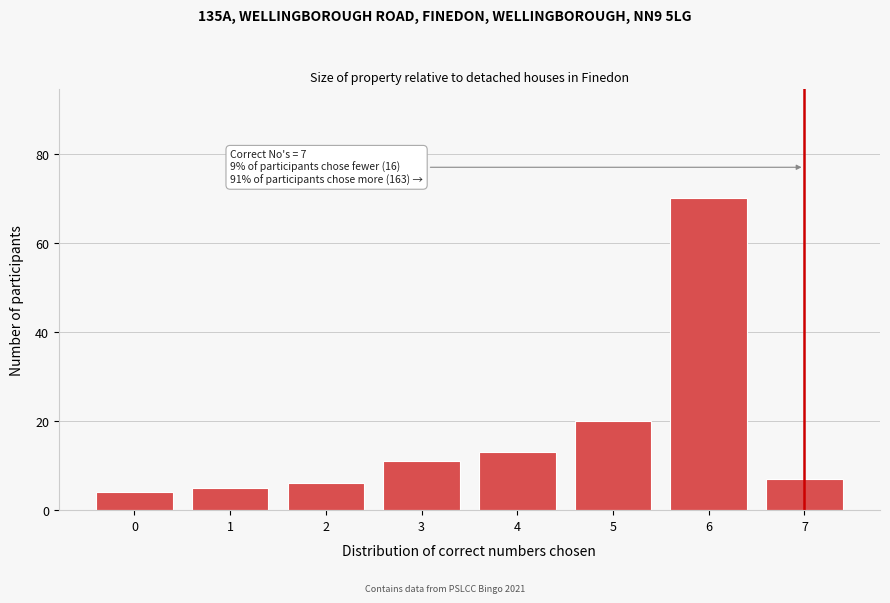

Reading left to right, extract all data points from this chart.

4	5	6	11	13	20	70	7